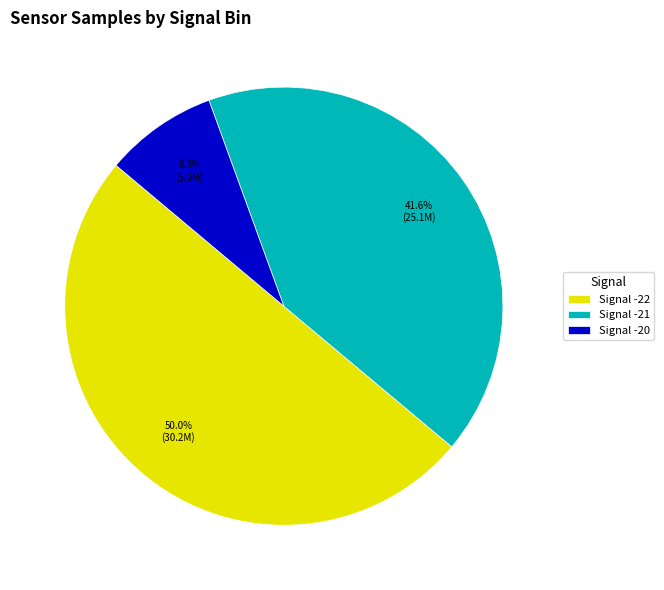

Which category has the smallest portion of the pie?

Signal -20